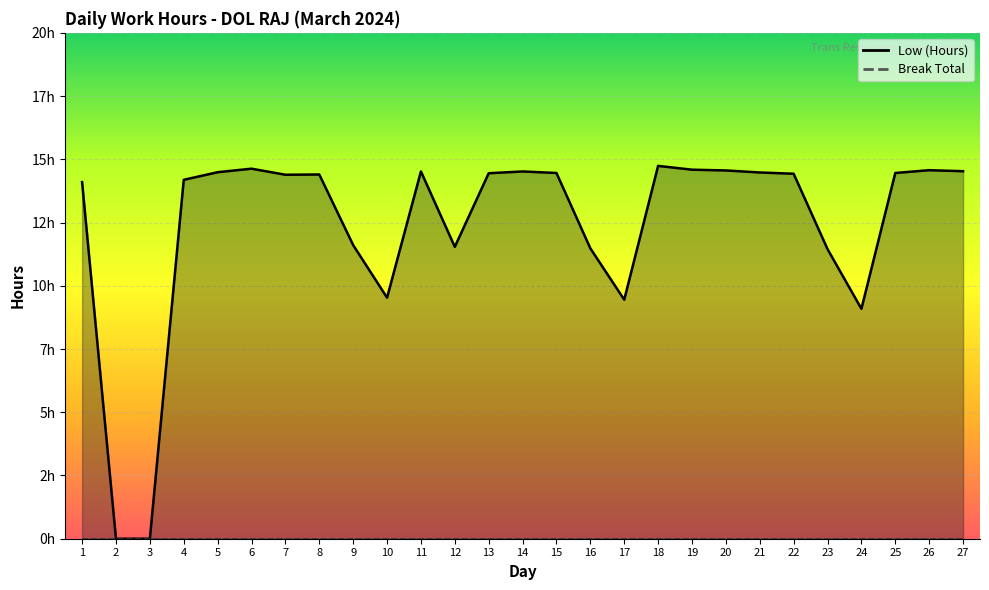

Rank the categories by value from highest to lowest.

18, 6, 19, 26, 20, 27, 11, 14, 5, 21, 15, 25, 13, 22, 8, 7, 4, 1, 9, 12, 16, 23, 10, 17, 24, 2, 3